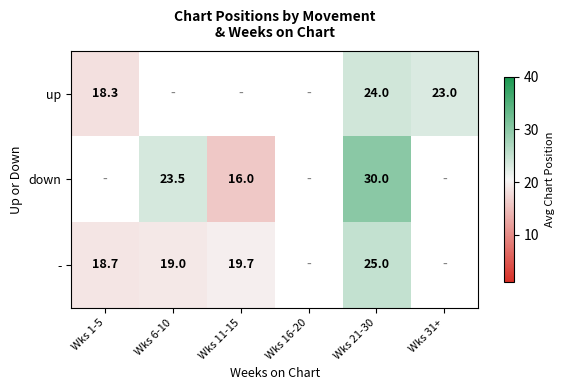

Count the number of data series in this chart.

3